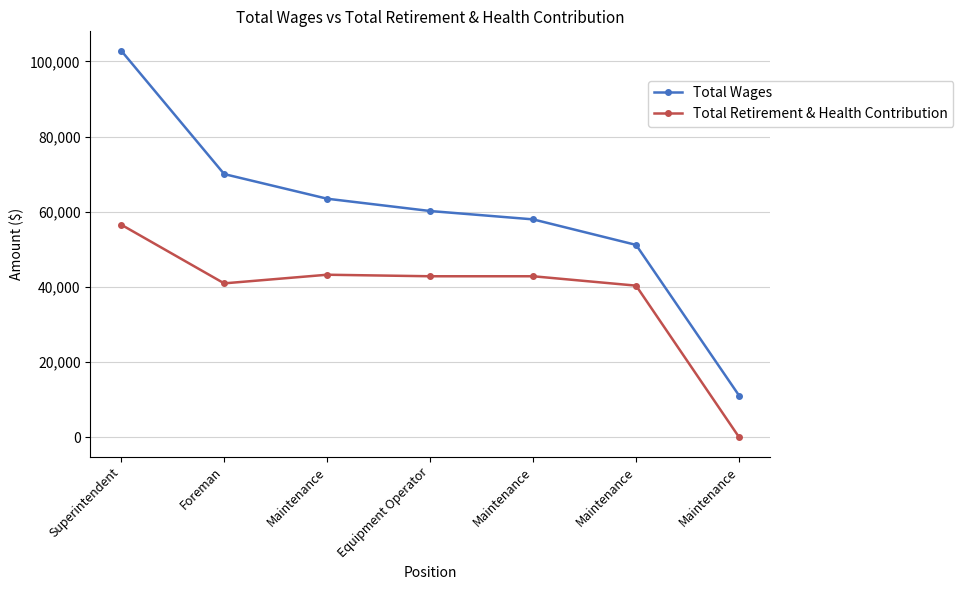

What is the sum of all Total Retirement & Health Contribution values?

266677